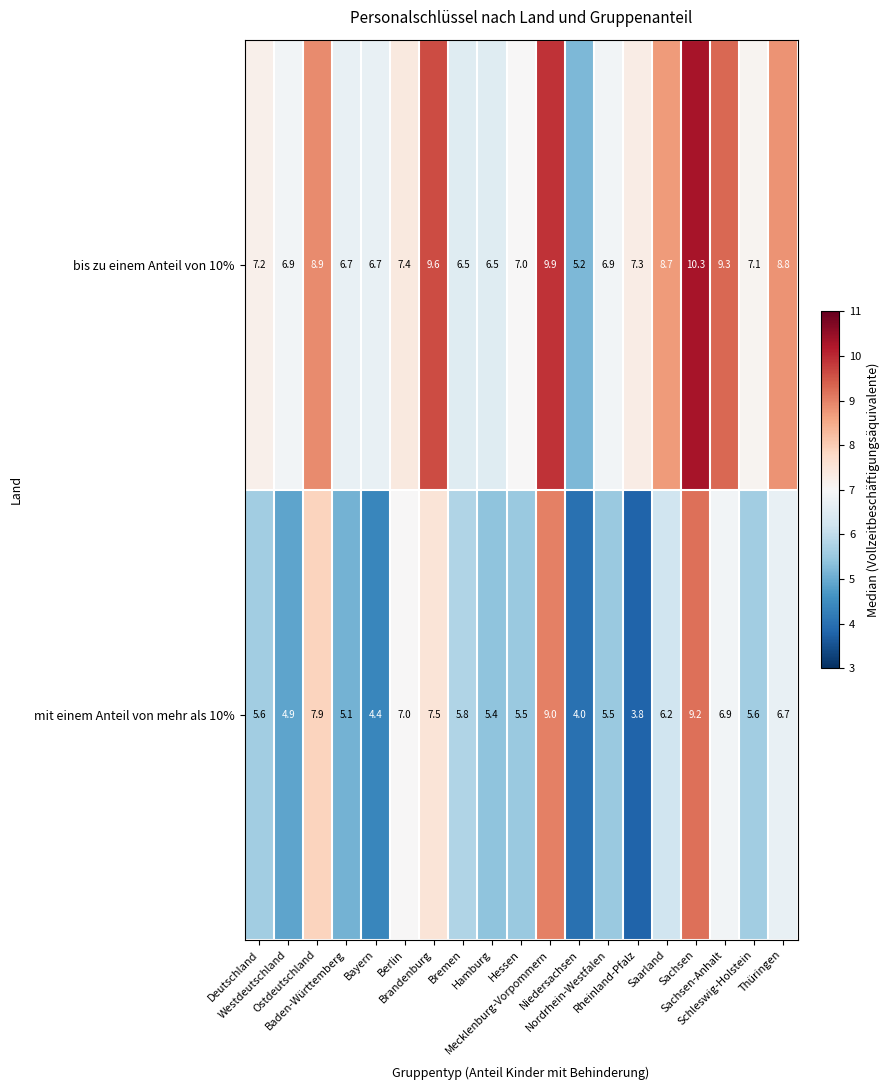

What is the minimum value shown in the chart?

3.8